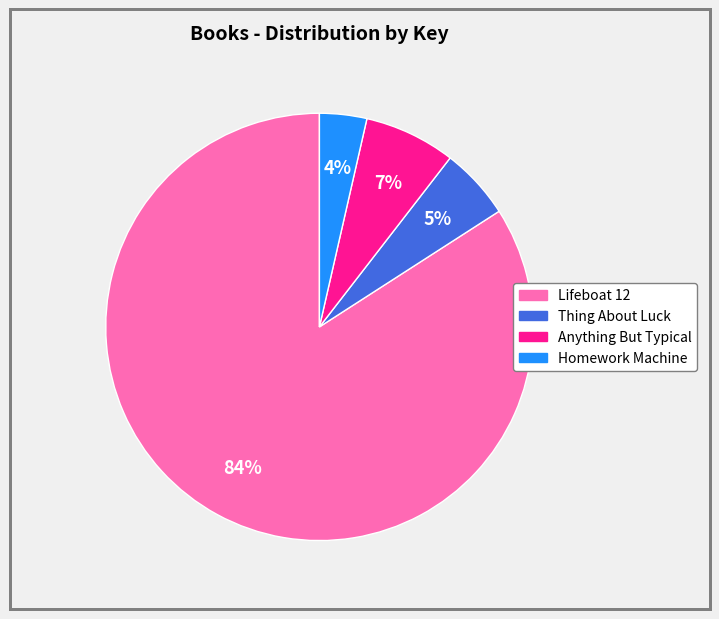

Is Anything But Typical the majority of the pie?

No